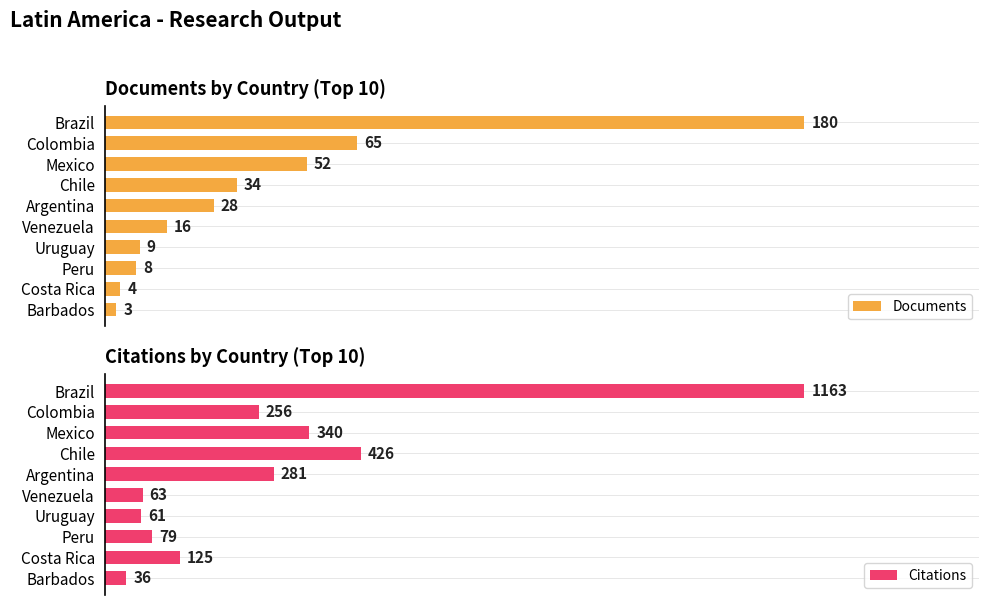

How many bars are there in total?

20